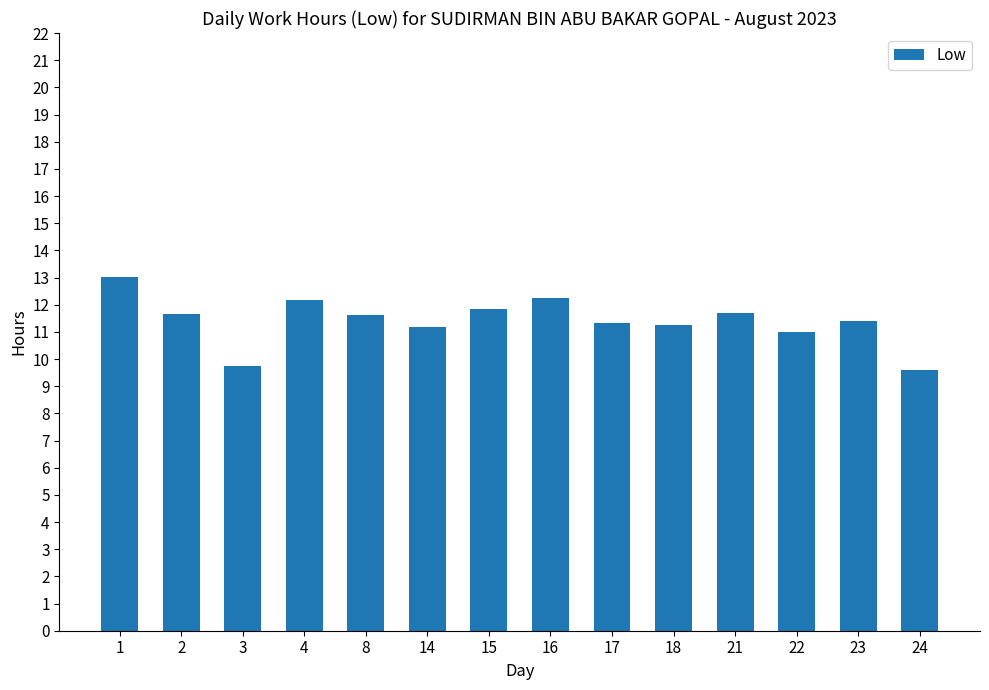

What is the value of the 5th bar from the left?

11.6